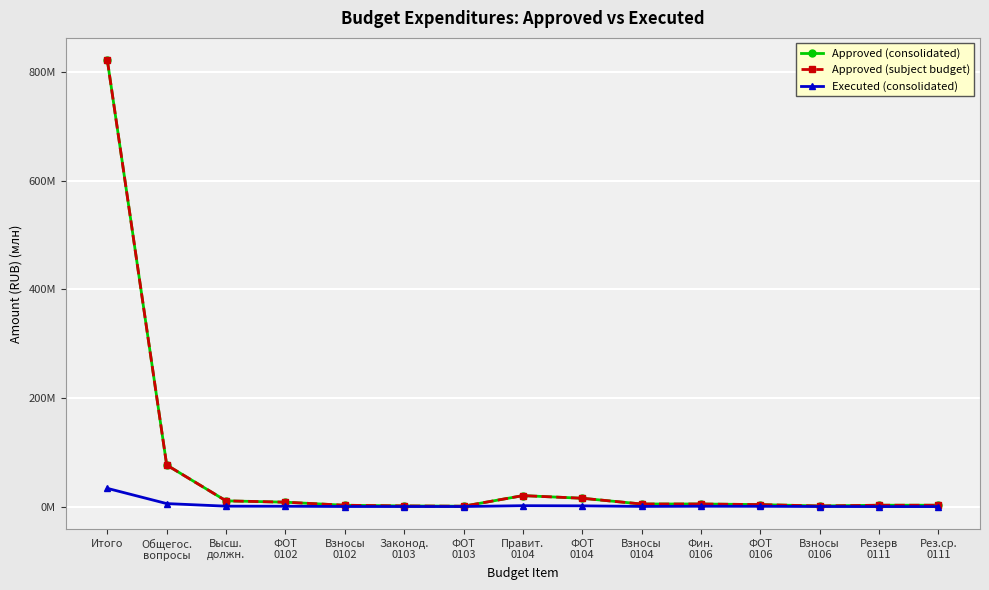

Is this an area chart (filled region under the line)?

No